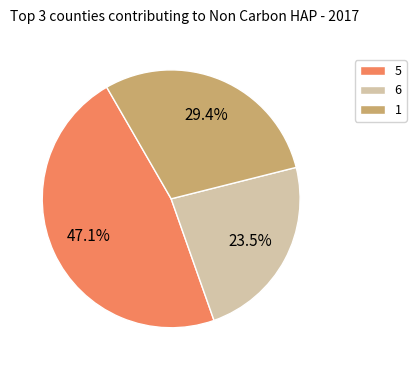

How many segments does this pie chart have?

3